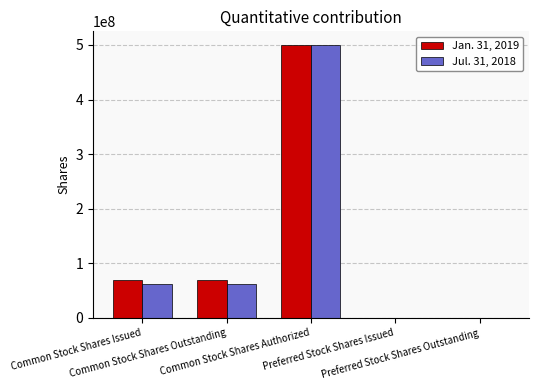

The Jan. 31, 2019 series shows 500000000 at Common Stock Shares Authorized. True or false?

True